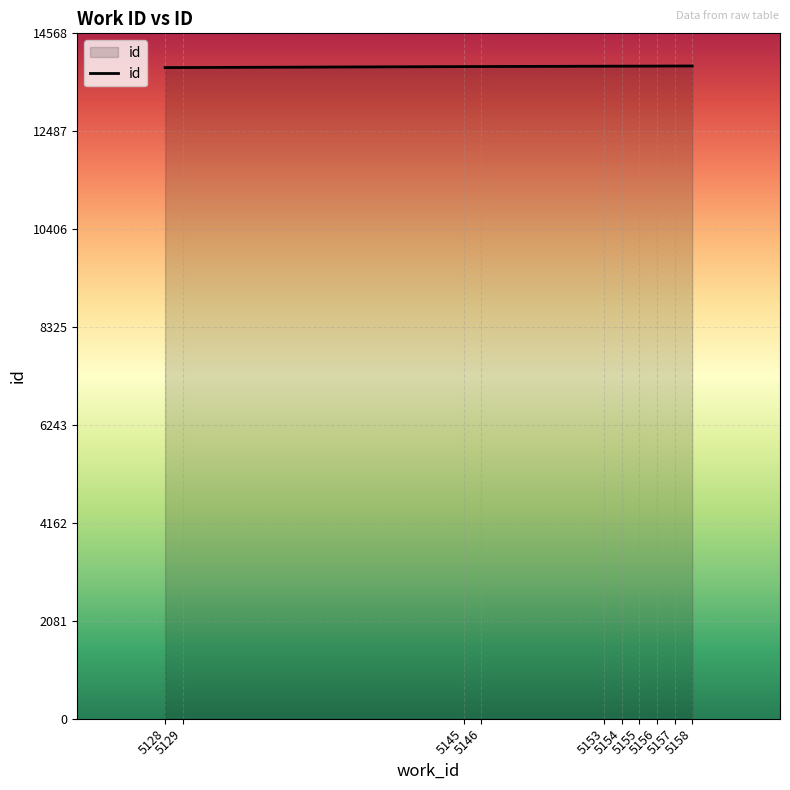

Does the chart have visible grid lines?

Yes